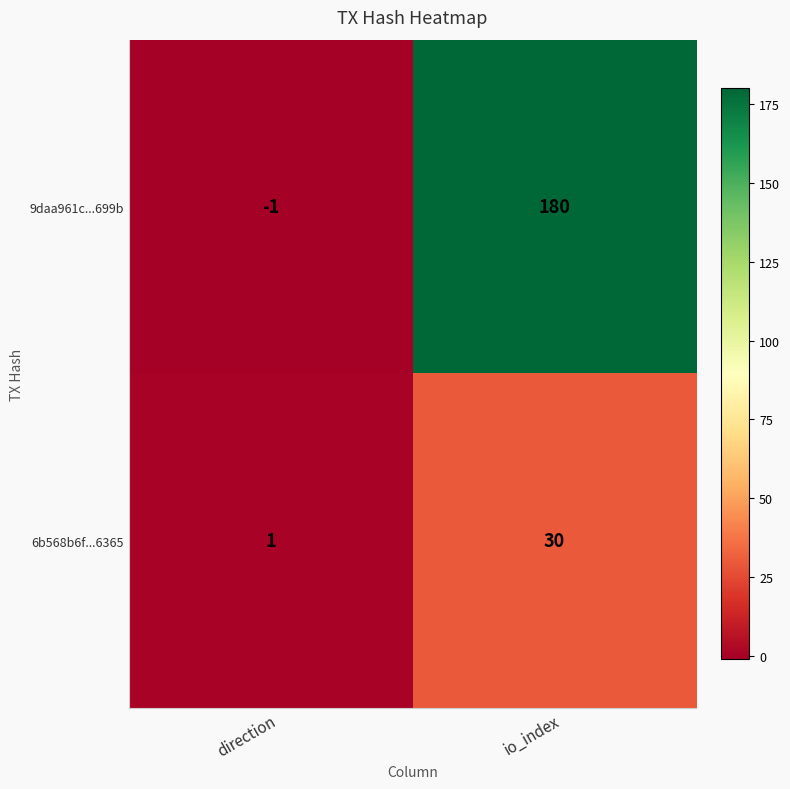

Count the number of categories in the chart.

2